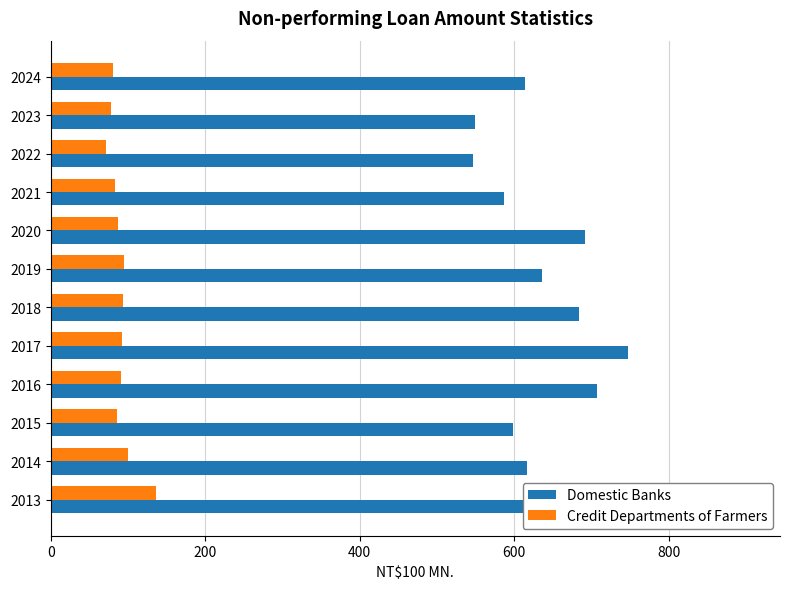

Is it true that Domestic Banks equals 636 at 2019?

True